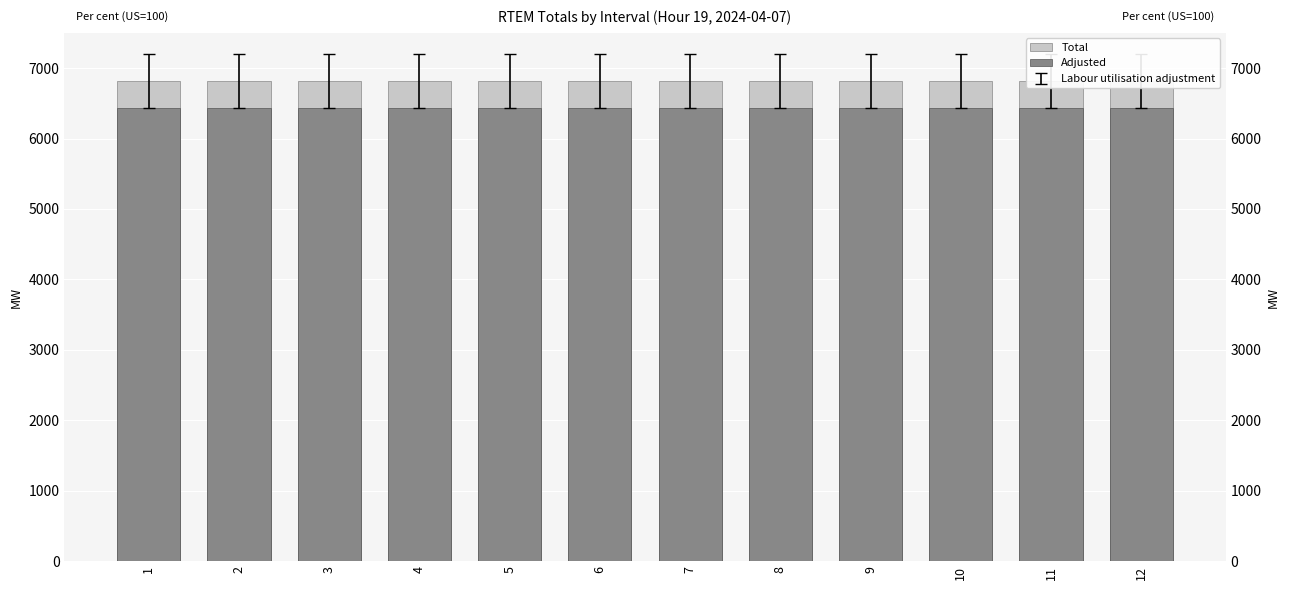

What is the minimum value shown in the chart?

6436.1